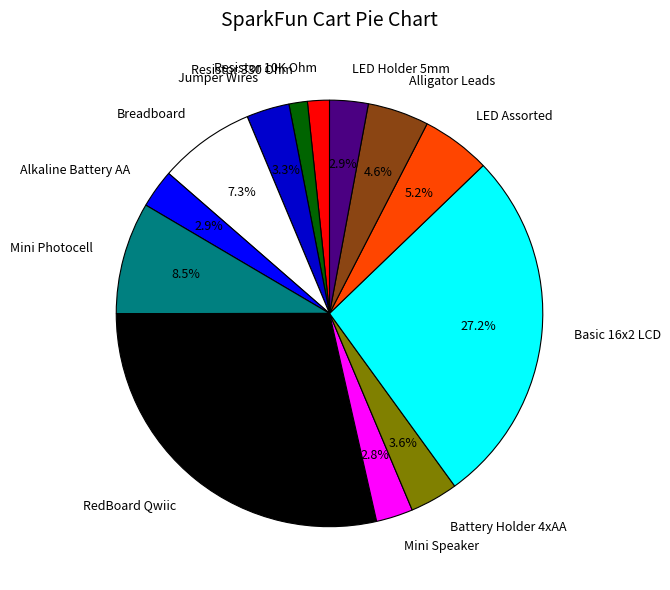

Which category has the biggest portion of the pie?

RedBoard Qwiic